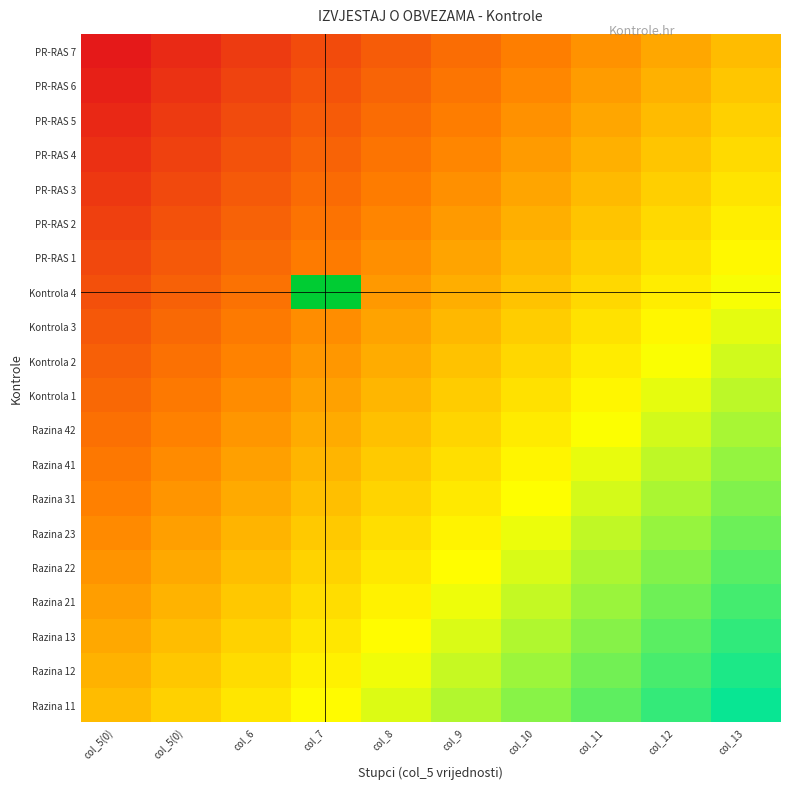

Reading right to left, list all the values displayed in this chart.

Razina 11: col_13=1.0	col_12=0.9	col_11=0.8	col_10=0.7	col_9=0.6	col_8=0.4	col_7=0.3	col_6=0.2	col_5(0)=0.1	col_5(0)=0.0
Razina 12: col_13=0.9	col_12=0.8	col_11=0.7	col_10=0.6	col_9=0.5	col_8=0.4	col_7=0.3	col_6=0.2	col_5(0)=0.1	col_5(0)=-0.1
Razina 13: col_13=0.9	col_12=0.8	col_11=0.7	col_10=0.6	col_9=0.5	col_8=0.3	col_7=0.2	col_6=0.1	col_5(0)=0.0	col_5(0)=-0.1
Razina 21: col_13=0.8	col_12=0.7	col_11=0.6	col_10=0.5	col_9=0.4	col_8=0.3	col_7=0.2	col_6=0.1	col_5(0)=-0.0	col_5(0)=-0.2
Razina 22: col_13=0.8	col_12=0.7	col_11=0.6	col_10=0.5	col_9=0.3	col_8=0.2	col_7=0.1	col_6=0.0	col_5(0)=-0.1	col_5(0)=-0.2
Razina 23: col_13=0.7	col_12=0.6	col_11=0.5	col_10=0.4	col_9=0.3	col_8=0.2	col_7=0.1	col_6=-0.0	col_5(0)=-0.2	col_5(0)=-0.3
Razina 31: col_13=0.7	col_12=0.6	col_11=0.5	col_10=0.4	col_9=0.2	col_8=0.1	col_7=0.0	col_6=-0.1	col_5(0)=-0.2	col_5(0)=-0.3
Razina 41: col_13=0.6	col_12=0.5	col_11=0.4	col_10=0.3	col_9=0.2	col_8=0.1	col_7=-0.0	col_6=-0.1	col_5(0)=-0.3	col_5(0)=-0.4
Razina 42: col_13=0.6	col_12=0.5	col_11=0.4	col_10=0.2	col_9=0.1	col_8=0.0	col_7=-0.1	col_6=-0.2	col_5(0)=-0.3	col_5(0)=-0.4
Kontrola 1: col_13=0.5	col_12=0.4	col_11=0.3	col_10=0.2	col_9=0.1	col_8=-0.0	col_7=-0.1	col_6=-0.3	col_5(0)=-0.4	col_5(0)=-0.5
Kontrola 2: col_13=0.5	col_12=0.4	col_11=0.3	col_10=0.1	col_9=0.0	col_8=-0.1	col_7=-0.2	col_6=-0.3	col_5(0)=-0.4	col_5(0)=-0.5
Kontrola 3: col_13=0.4	col_12=0.3	col_11=0.2	col_10=0.1	col_9=-0.0	col_8=-0.1	col_7=-0.2	col_6=-0.4	col_5(0)=-0.5	col_5(0)=-0.6
Kontrola 4: col_13=0.4	col_12=0.3	col_11=0.1	col_10=0.0	col_9=-0.1	col_8=-0.2	col_7=1.7	col_6=-0.4	col_5(0)=-0.5	col_5(0)=-0.6
PR-RAS 1: col_13=0.3	col_12=0.2	col_11=0.1	col_10=-0.0	col_9=-0.1	col_8=-0.2	col_7=-0.4	col_6=-0.5	col_5(0)=-0.6	col_5(0)=-0.7
PR-RAS 2: col_13=0.3	col_12=0.2	col_11=0.0	col_10=-0.1	col_9=-0.2	col_8=-0.3	col_7=-0.4	col_6=-0.5	col_5(0)=-0.6	col_5(0)=-0.7
PR-RAS 3: col_13=0.2	col_12=0.1	col_11=-0.0	col_10=-0.1	col_9=-0.2	col_8=-0.3	col_7=-0.5	col_6=-0.6	col_5(0)=-0.7	col_5(0)=-0.8
PR-RAS 4: col_13=0.2	col_12=0.0	col_11=-0.1	col_10=-0.2	col_9=-0.3	col_8=-0.4	col_7=-0.5	col_6=-0.6	col_5(0)=-0.7	col_5(0)=-0.8
PR-RAS 5: col_13=0.1	col_12=-0.0	col_11=-0.1	col_10=-0.2	col_9=-0.3	col_8=-0.5	col_7=-0.6	col_6=-0.7	col_5(0)=-0.8	col_5(0)=-0.9
PR-RAS 6: col_13=0.1	col_12=-0.1	col_11=-0.2	col_10=-0.3	col_9=-0.4	col_8=-0.5	col_7=-0.6	col_6=-0.7	col_5(0)=-0.8	col_5(0)=-0.9
PR-RAS 7: col_13=0.0	col_12=-0.1	col_11=-0.2	col_10=-0.3	col_9=-0.4	col_8=-0.6	col_7=-0.7	col_6=-0.8	col_5(0)=-0.9	col_5(0)=-1.0